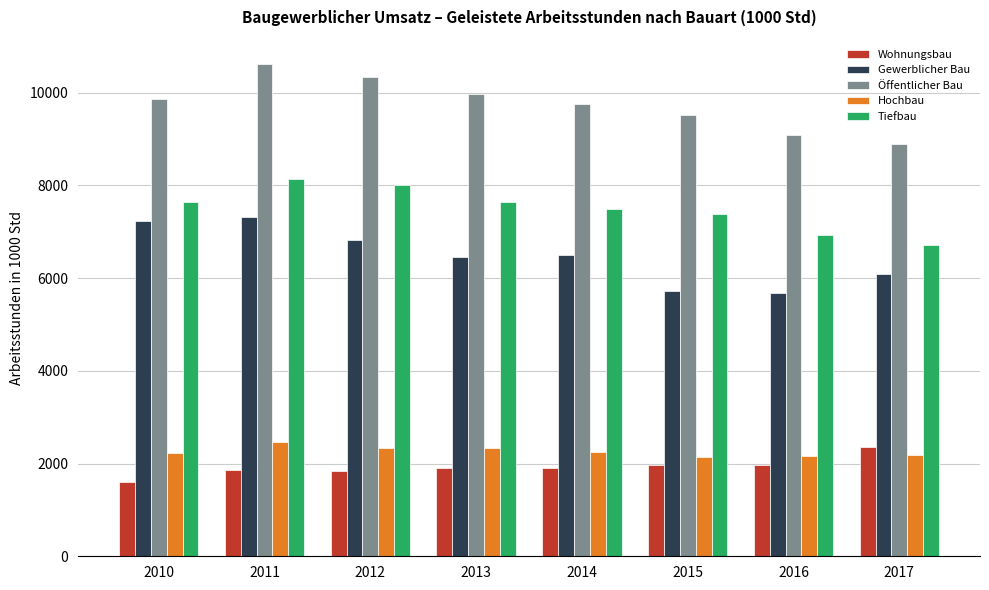

Are the bars horizontal?

No